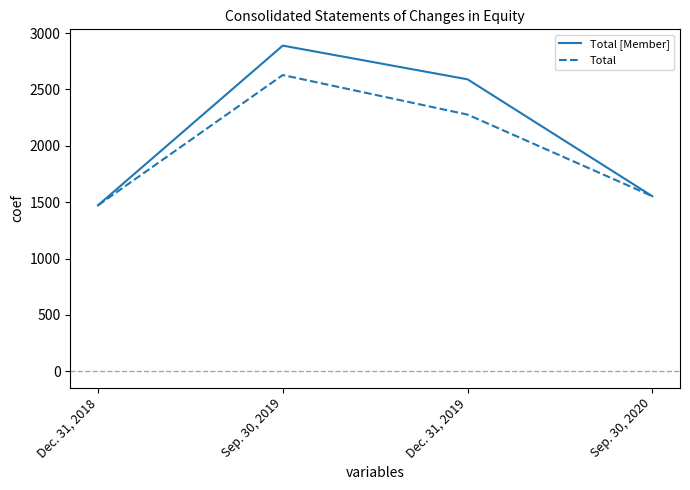

Reading left to right, list all the values displayed in this chart.

Total [Member]: Dec. 31, 2018=1472	Sep. 30, 2019=2889	Dec. 31, 2019=2590	Sep. 30, 2020=1553
Total: Dec. 31, 2018=1472	Sep. 30, 2019=2628	Dec. 31, 2019=2277	Sep. 30, 2020=1553